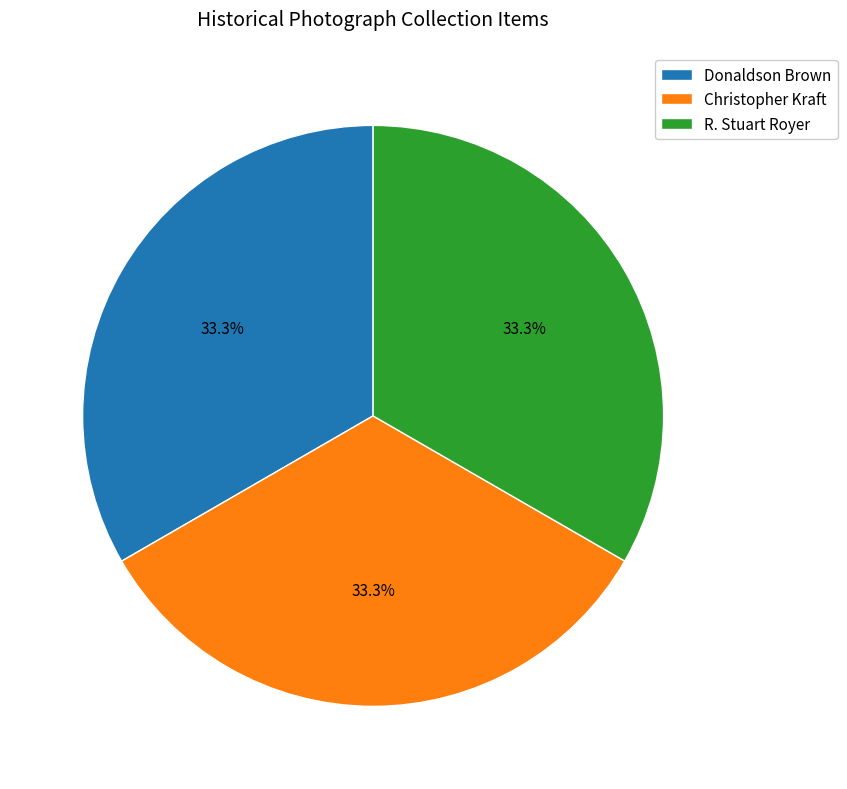

Approximately how many times larger is the value at Christopher Kraft compared to R. Stuart Royer?

1.0